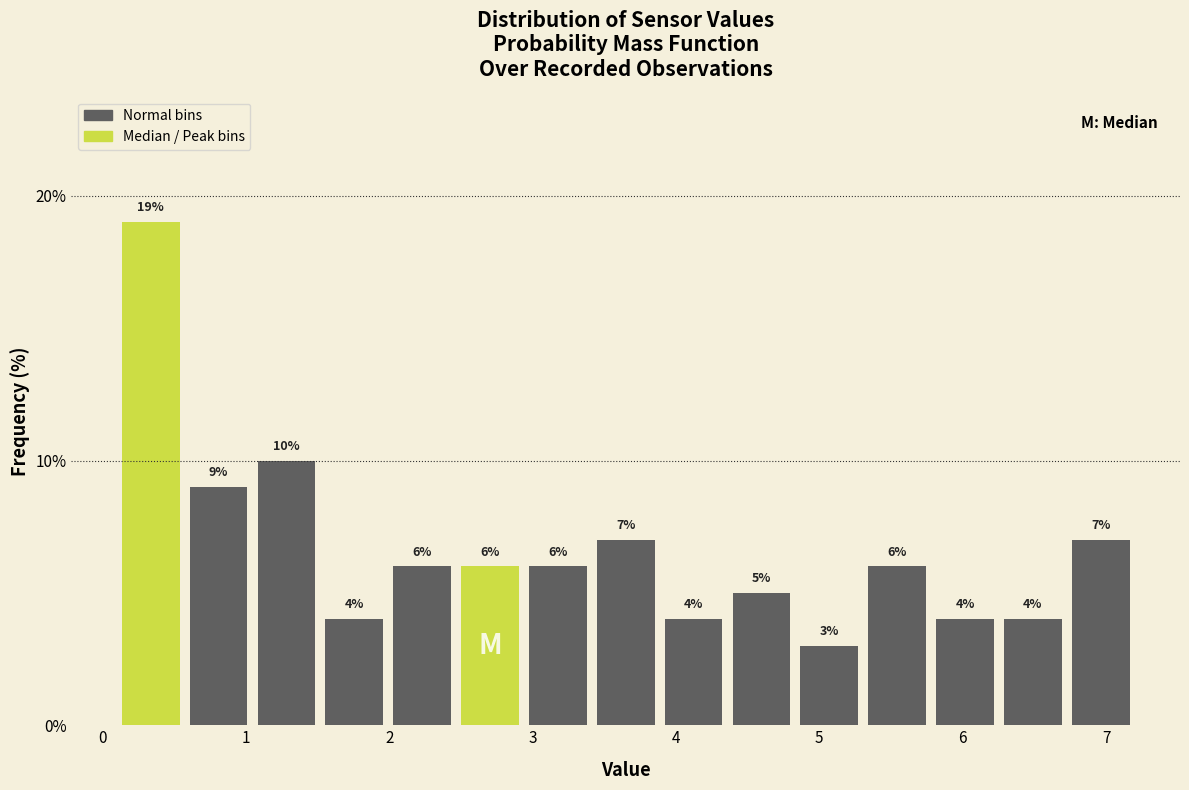

Reading left to right, transcribe this chart: for each bar, give the range it covers on the x-axis and its height. The bar edges are not printed on the chart, so give them approximately, as read against the axis.

0.1 to 0.6: 19
0.6 to 1.0: 9
1.0 to 1.5: 10
1.5 to 2.0: 4
2.0 to 2.5: 6
2.5 to 2.9: 6
2.9 to 3.4: 6
3.4 to 3.9: 7
3.9 to 4.4: 4
4.4 to 4.8: 5
4.8 to 5.3: 3
5.3 to 5.8: 6
5.8 to 6.3: 4
6.3 to 6.7: 4
6.7 to 7.2: 7